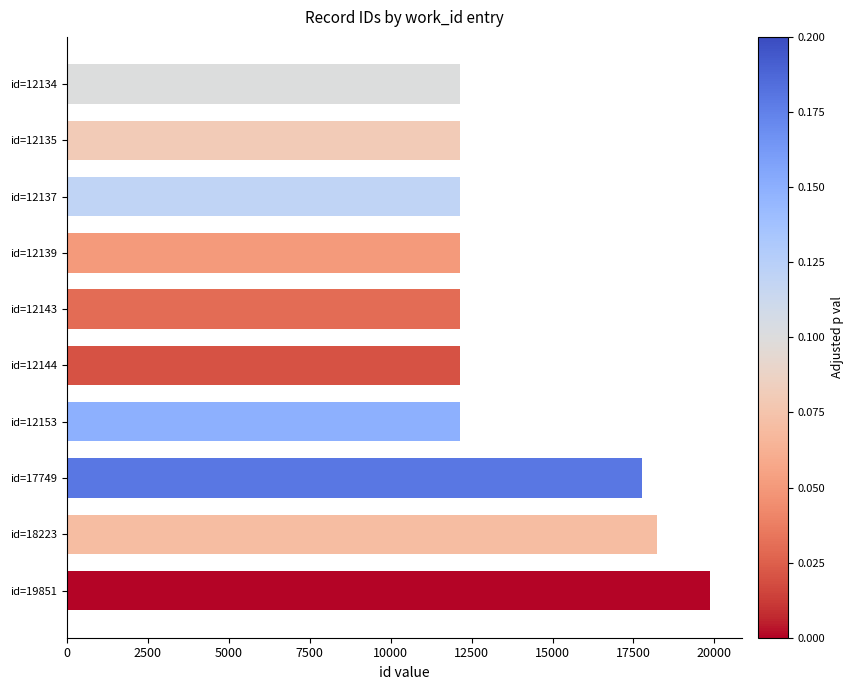

What is the ratio of the value at id=12135 to the value at id=12153?

1.0